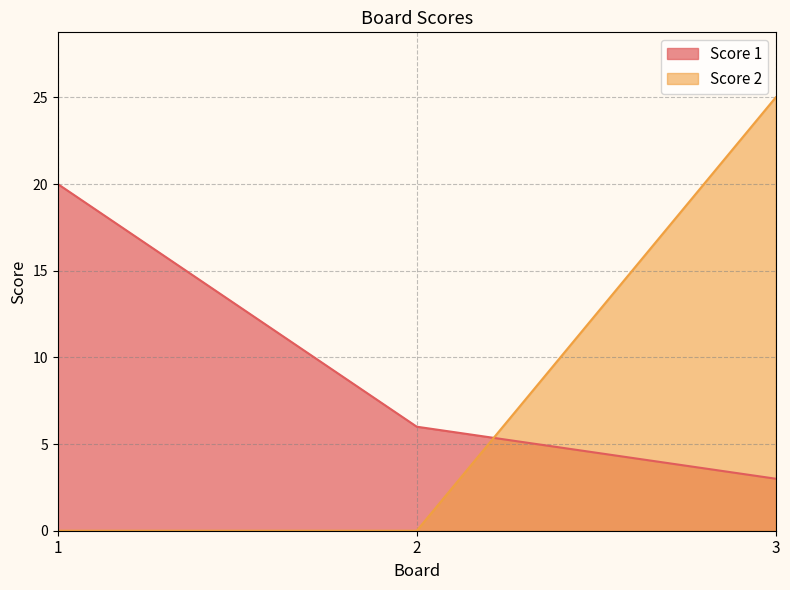

Which series has the largest total across all categories?

Score 1